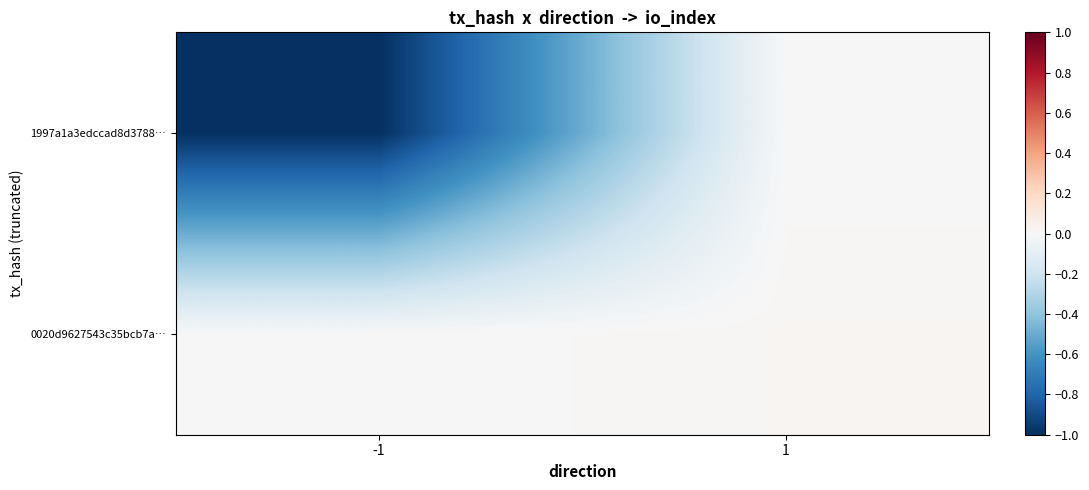

Reading left to right, what are all the values shown in this chart?

1997a1a3edccad8d3788…: -1=-1.0	1=0.0
0020d9627543c35bcb7a…: -1=0.0	1=0.0